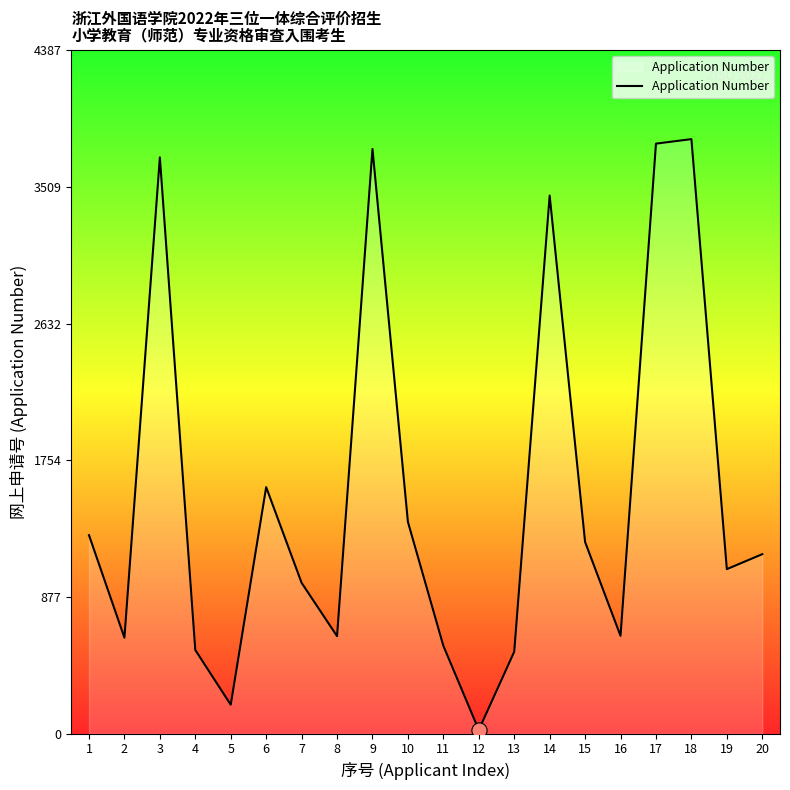

What is the change in value from 2 to 10?

+743